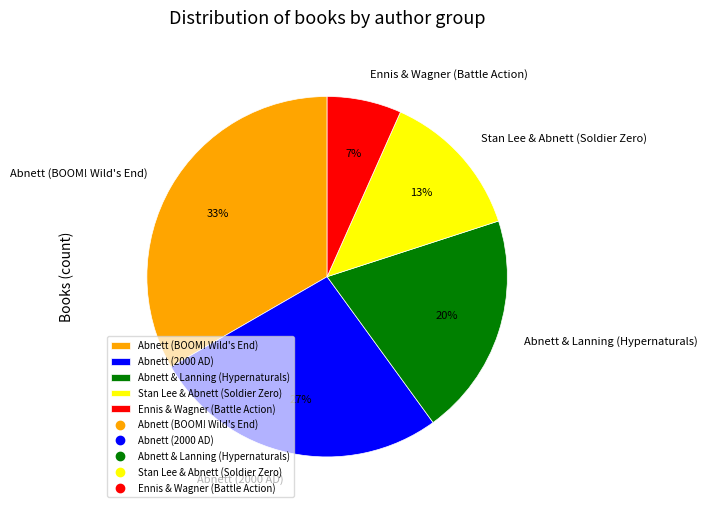

What percentage is the Ennis & Wagner (Battle Action) slice, to the nearest percent?

7%